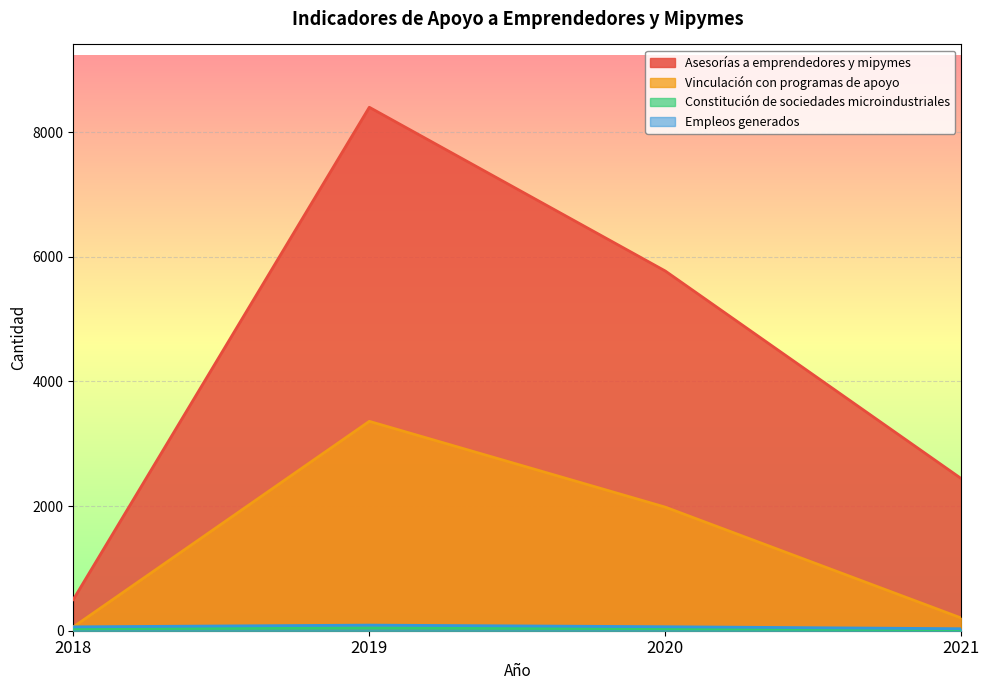

How many categories are shown in the chart?

4